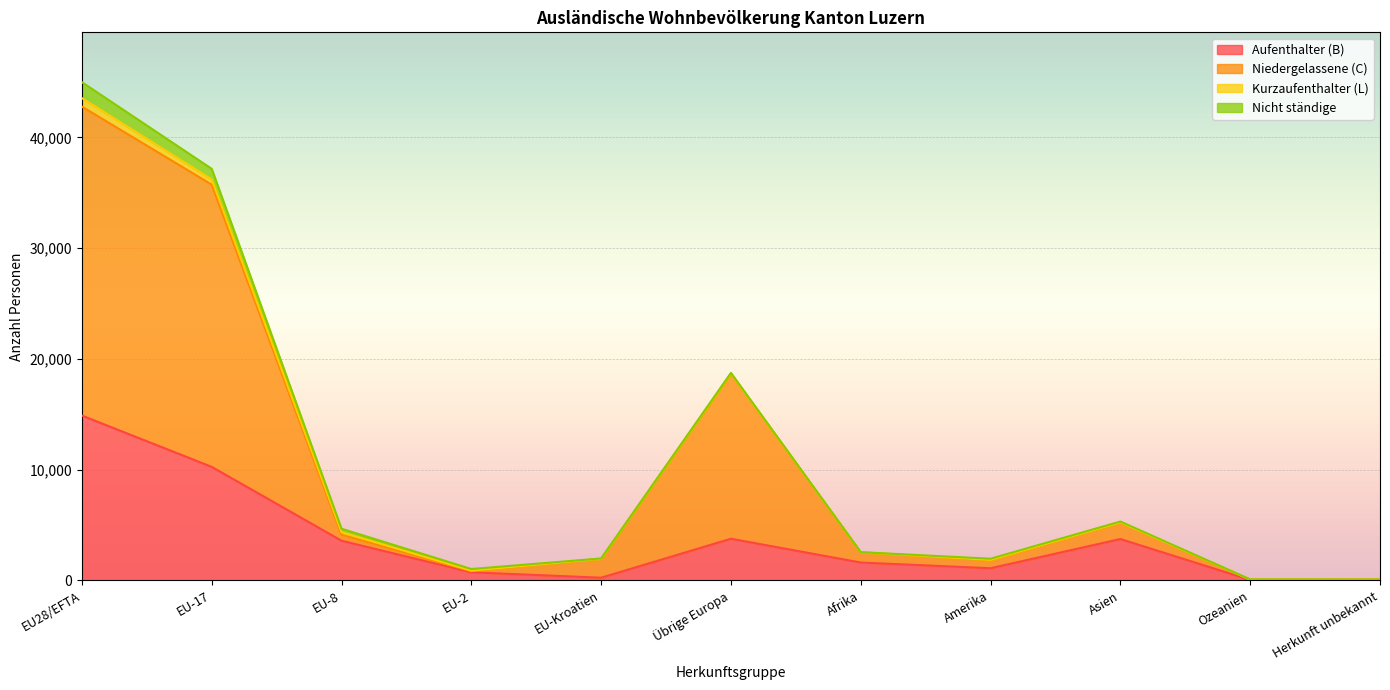

The Niedergelassene (C) series shows 26986 at Übrige Europa. True or false?

False